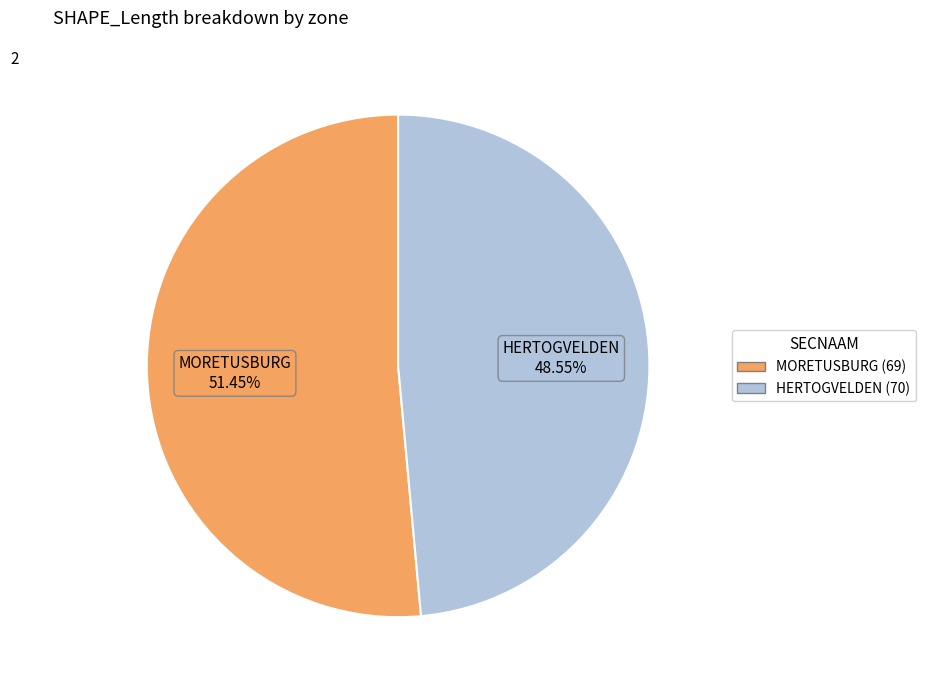

Which category has the biggest portion of the pie?

MORETUSBURG (69)